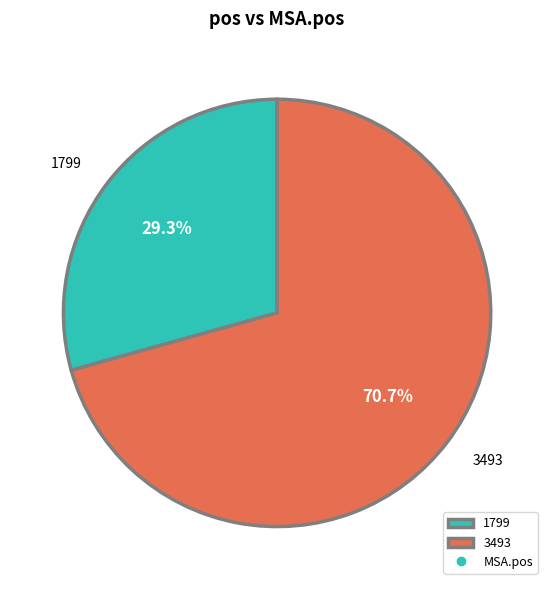

What percentage do 3493 and 1799 together represent?

100.0%